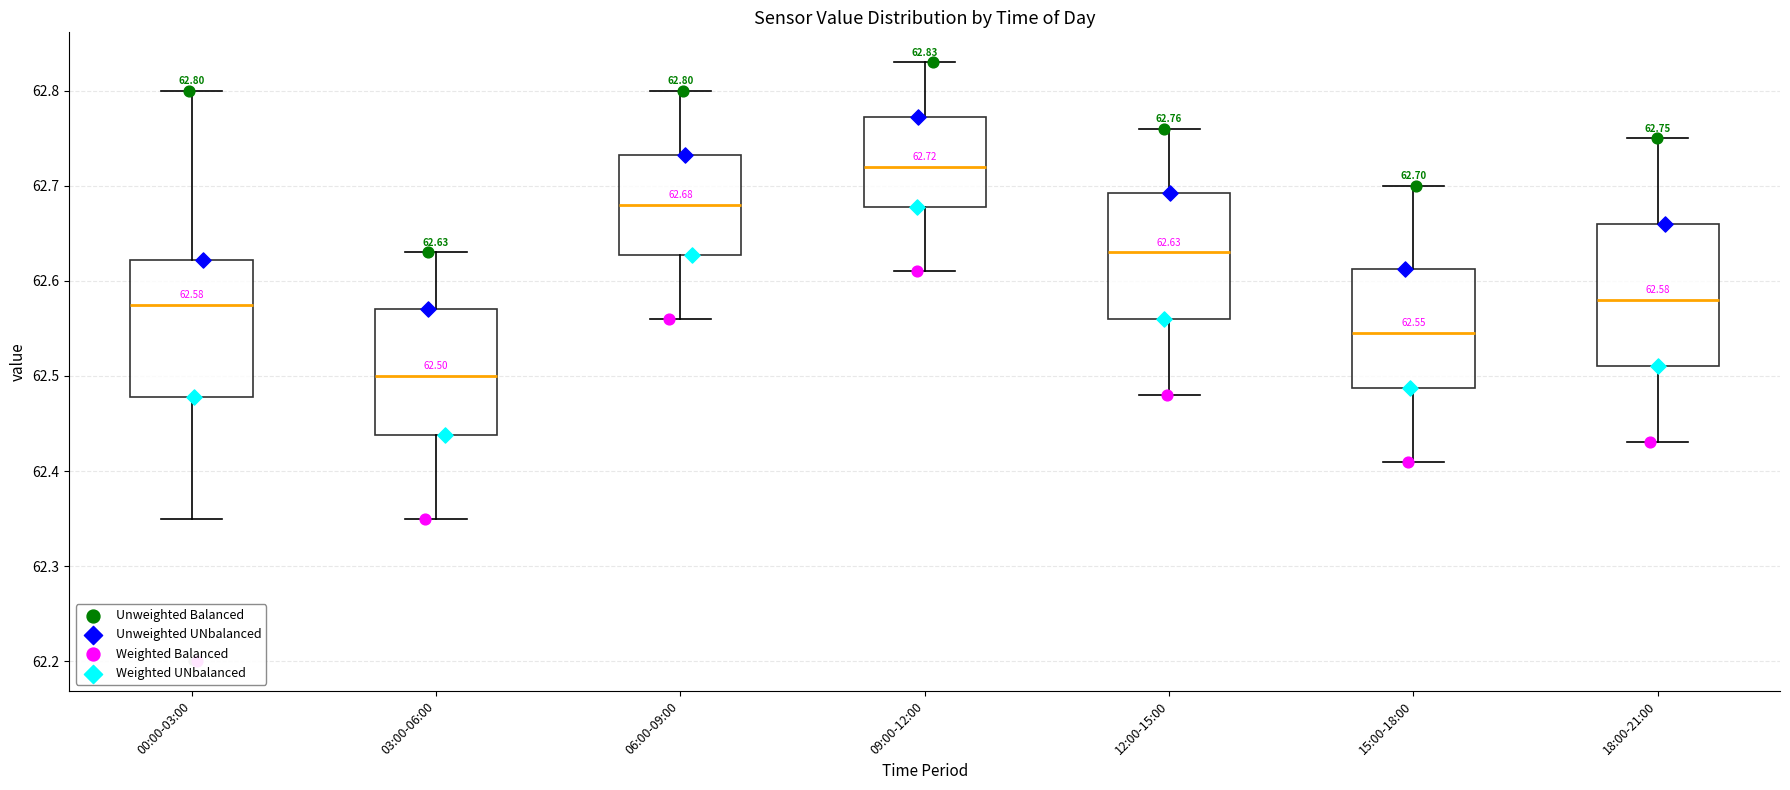

Which box's median line is the lowest?

03:00-06:00